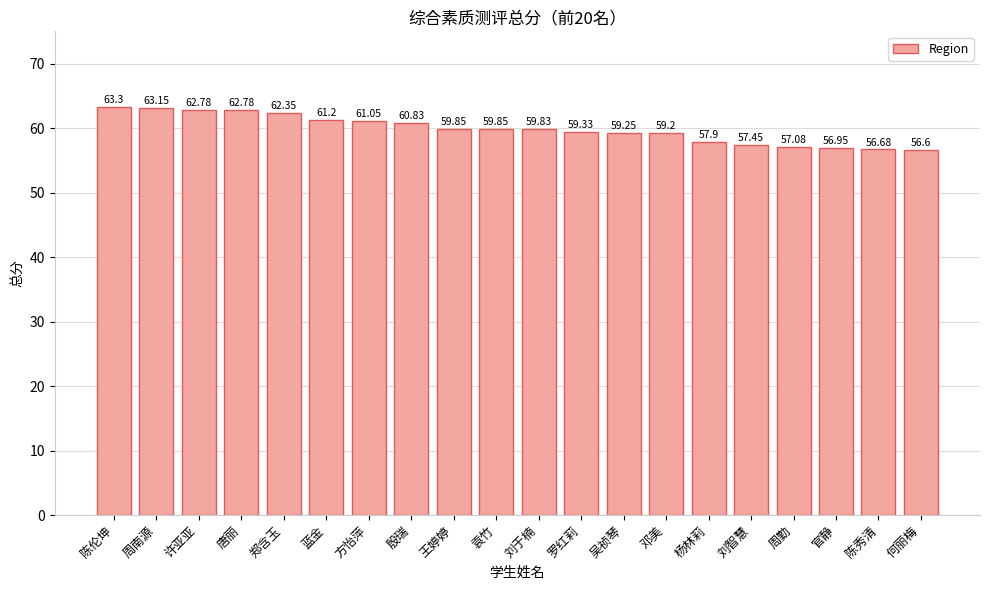

What is the change in value from 唐丽 to 陈秀清?

-6.1